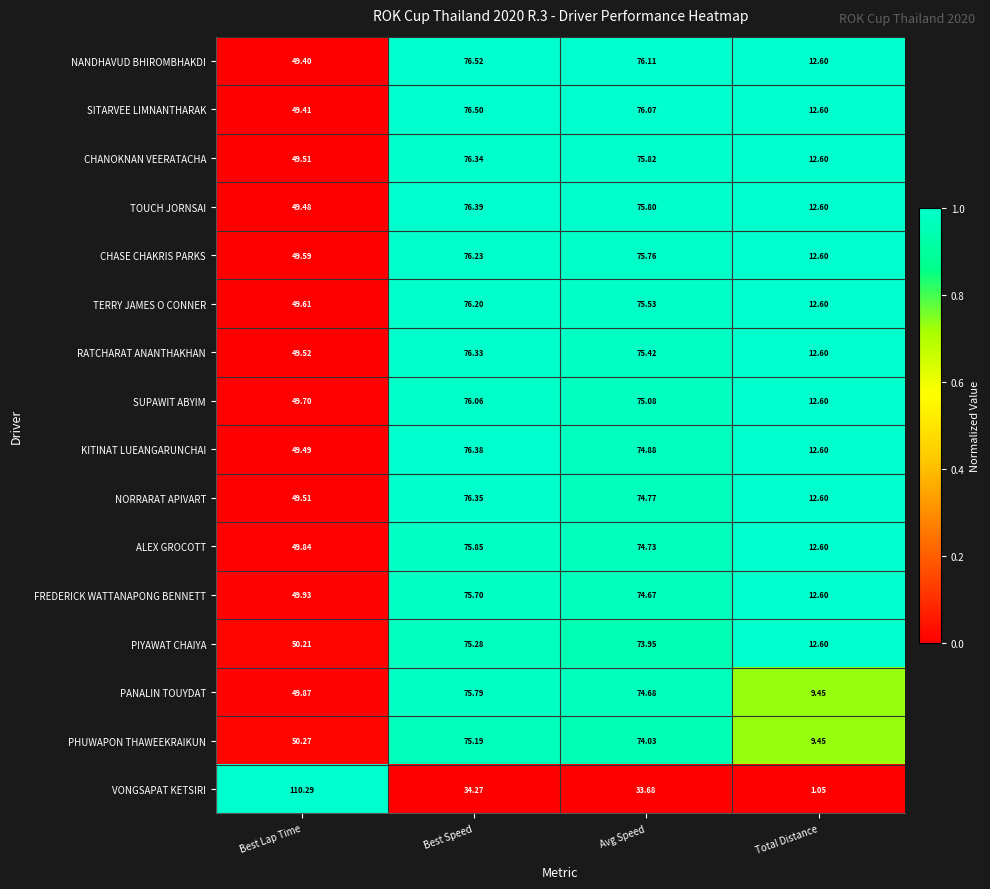

Which series has the widest spread of values?

VONGSAPAT KETSIRI